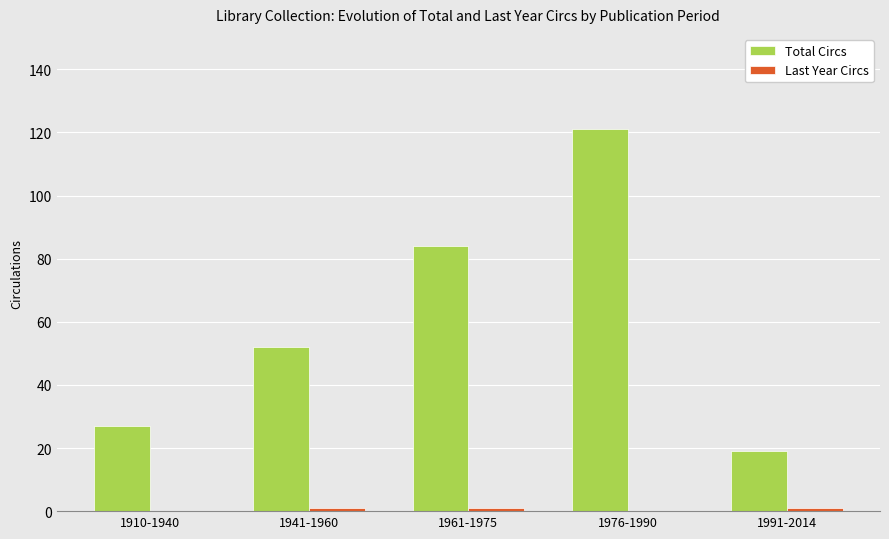

What is the sum of all Total Circs values?

303